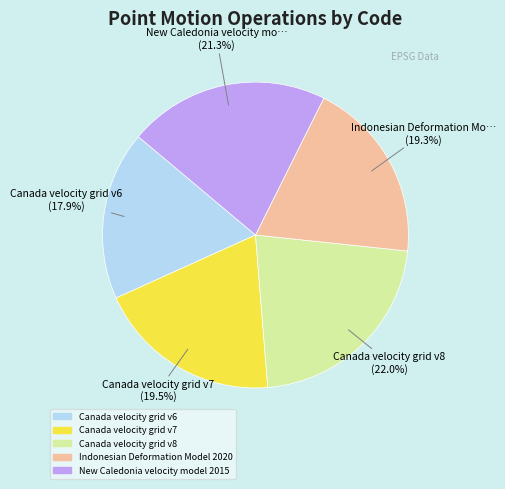

Does New Caledonia velocity model 2015 represent more than half of the total?

No